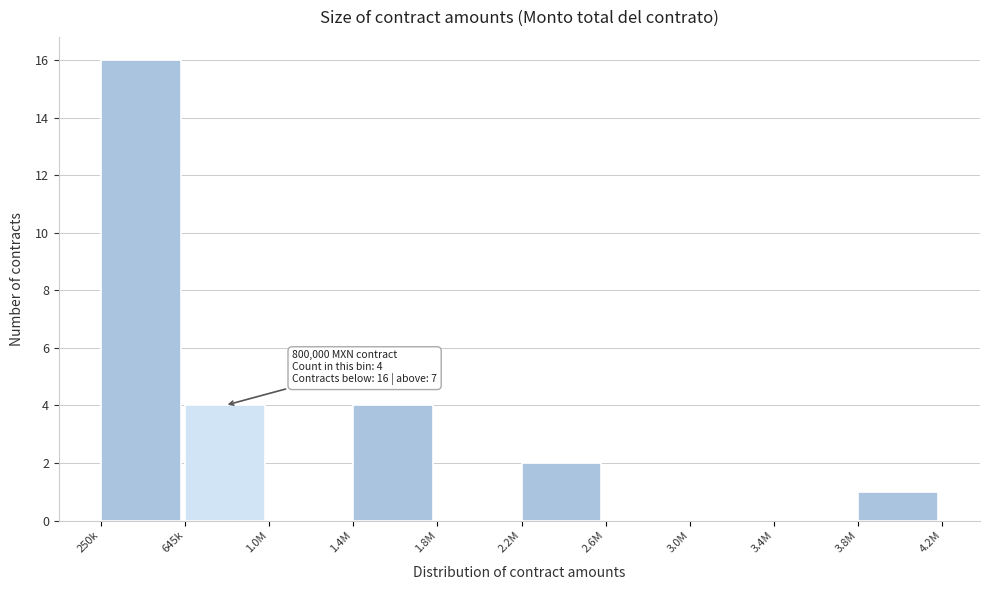

Reading left to right, what are all the values shown in this chart?

250k=16	645k=4	1.0M=0	1.4M=4	1.8M=0	2.2M=2	2.6M=0	3.0M=0	3.4M=0	3.8M=1